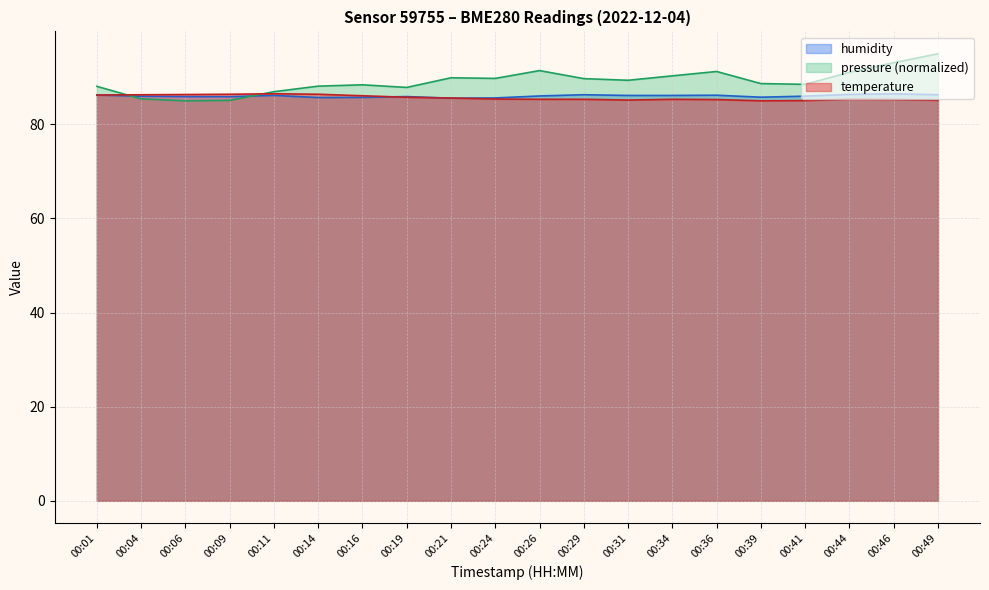

At which category does temperature reach its first local valley?

00:31